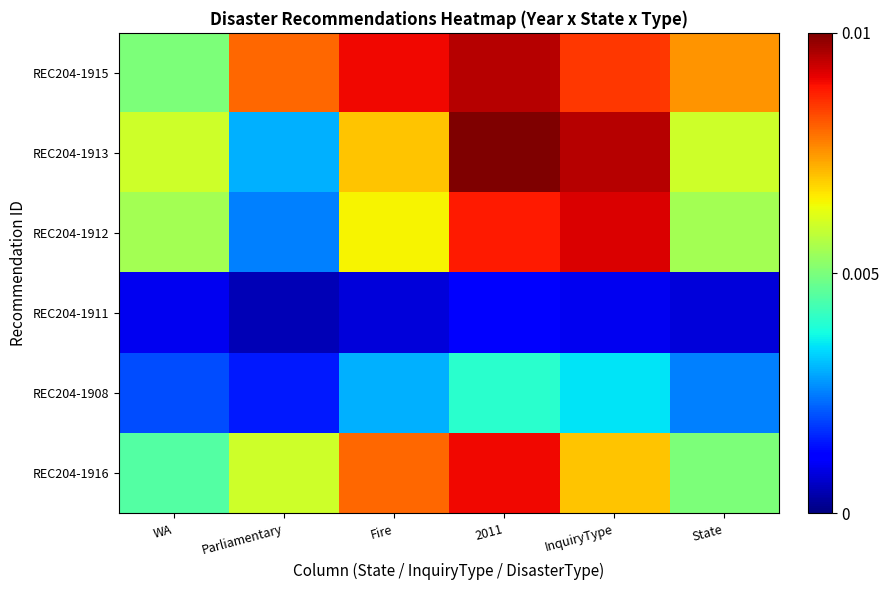

At which category is the sum across all series the highest?

2011